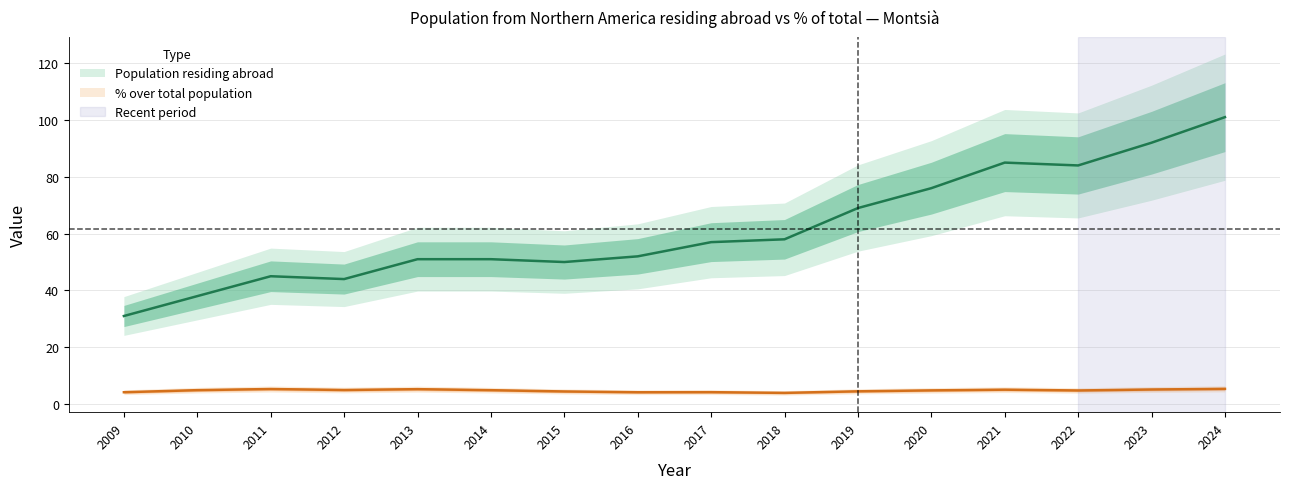

At which category does Population residing abroad reach its first local valley?

2012